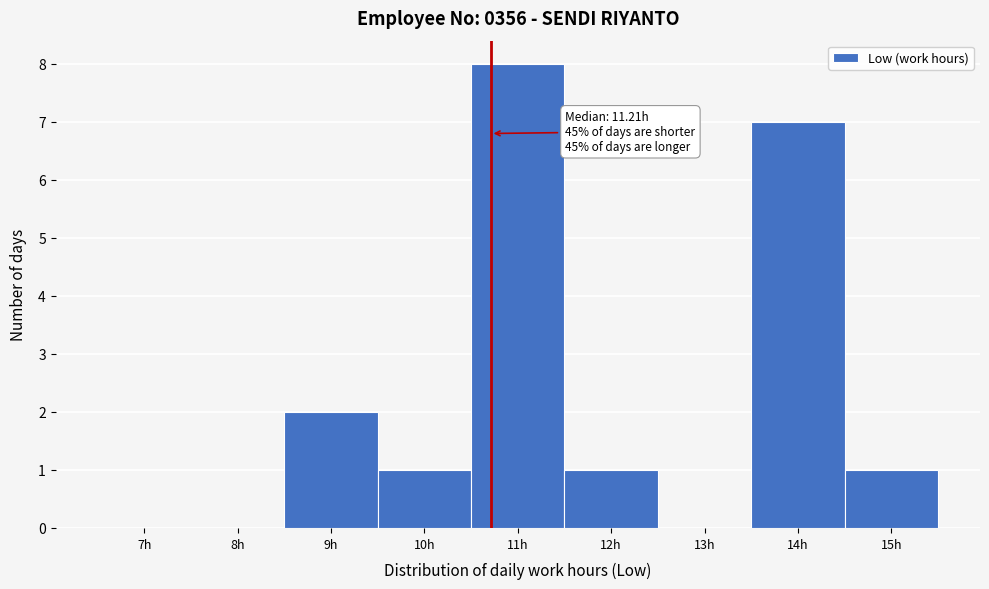

Reading left to right, list all the values displayed in this chart.

7h=0	8h=0	9h=2	10h=1	11h=8	12h=1	13h=0	14h=7	15h=1